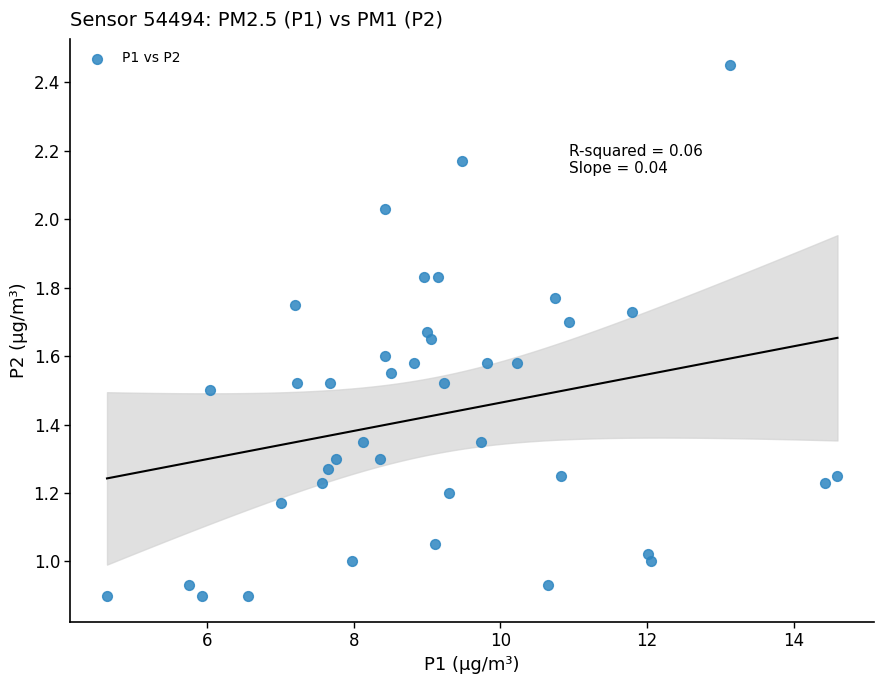

What is the range of X values (max minus min)?

10.0